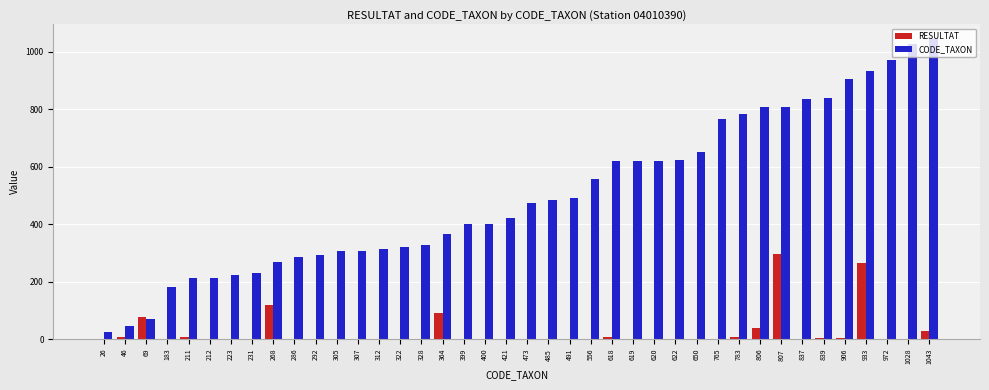

How many groups of bars are there?

40